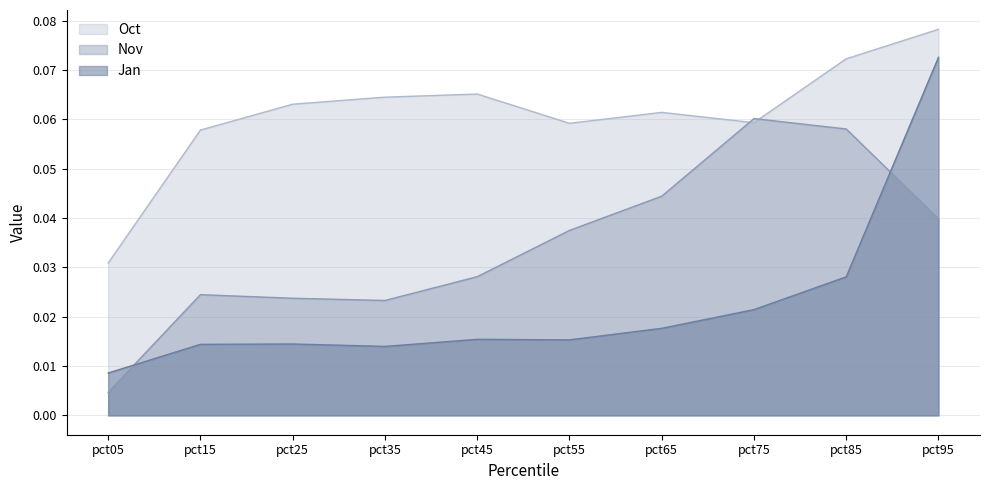

What is the sum of the Nov values at pct85 and pct25?

0.1